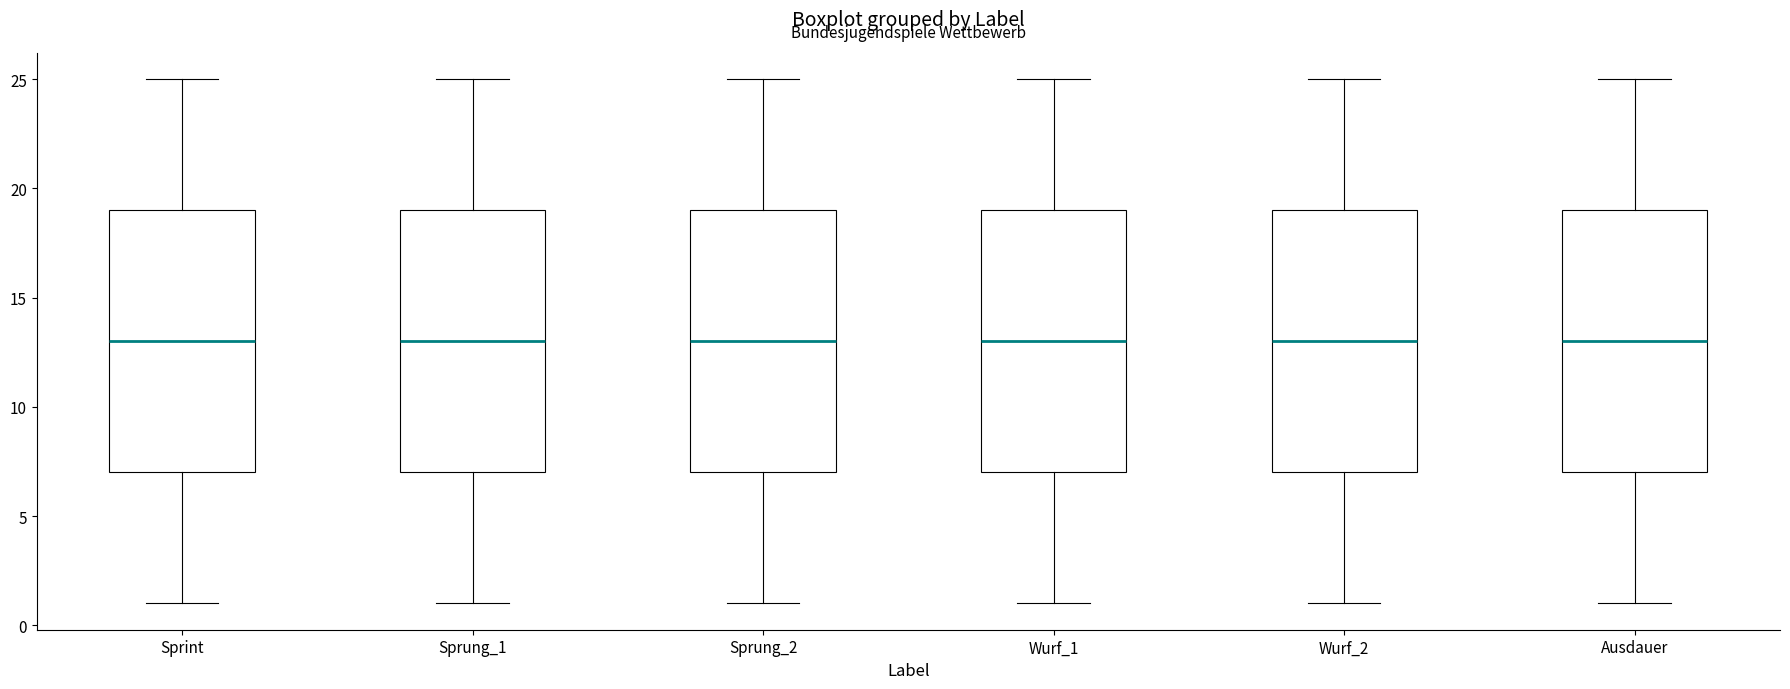

Reading left to right, transcribe this box plot: for each box, give where its median line is, the range the box spans, and where its two whiskers end, as read against the y-axis. The values are not printed on the chart, so give them approximately, as read against the axis.

Sprint: median 13, box 7 to 19, whiskers 1 to 25
Sprung_1: median 13, box 7 to 19, whiskers 1 to 25
Sprung_2: median 13, box 7 to 19, whiskers 1 to 25
Wurf_1: median 13, box 7 to 19, whiskers 1 to 25
Wurf_2: median 13, box 7 to 19, whiskers 1 to 25
Ausdauer: median 13, box 7 to 19, whiskers 1 to 25